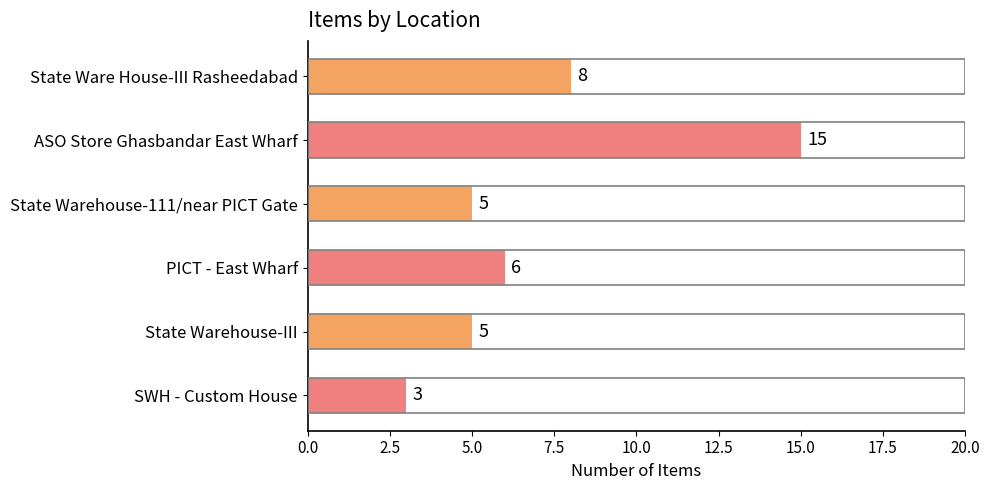

How many data points does each series have?

6